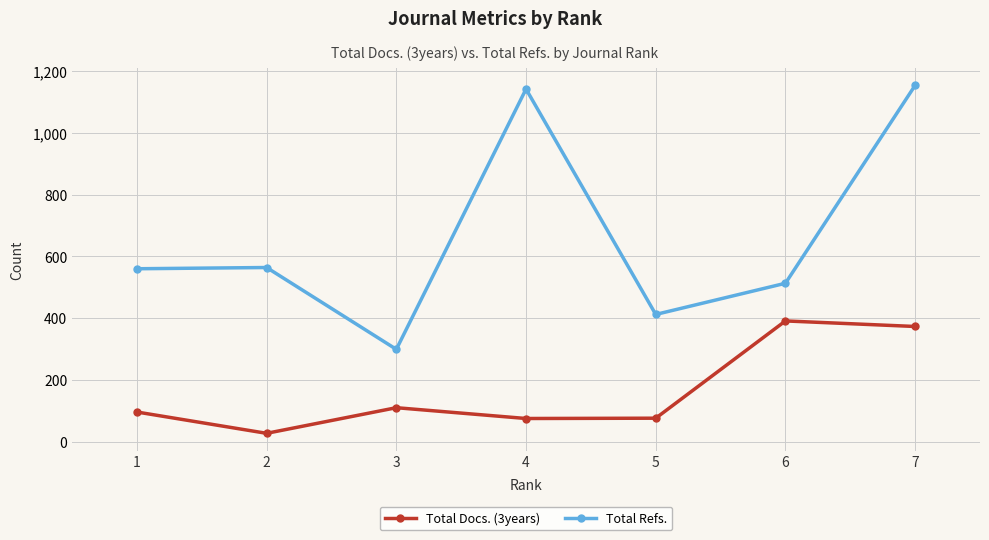

Which category has the lowest value in the Total Refs. series?

3